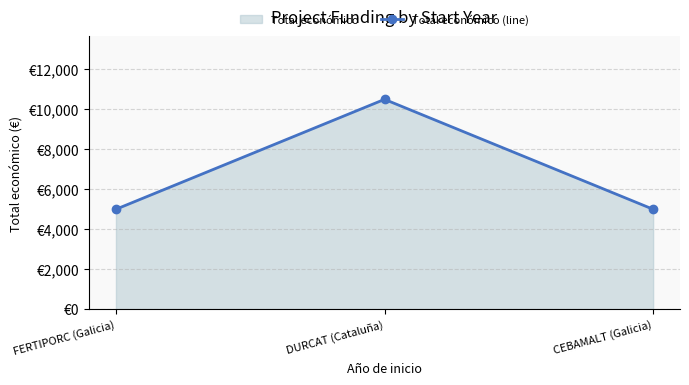

Which category has the highest value across all series?

DURCAT (Cataluña)